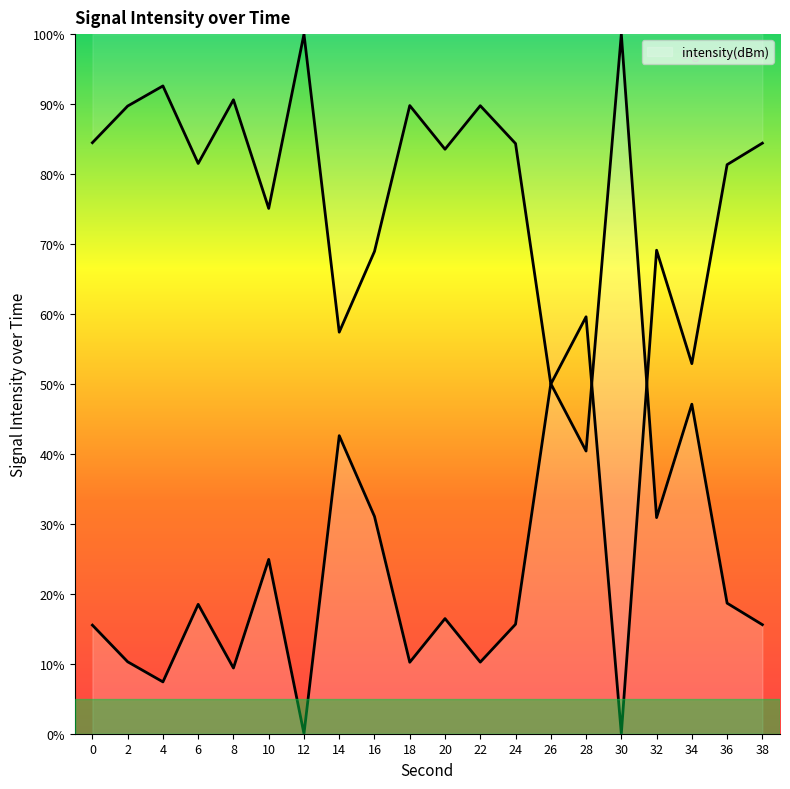

Read the value at 26.

50.0